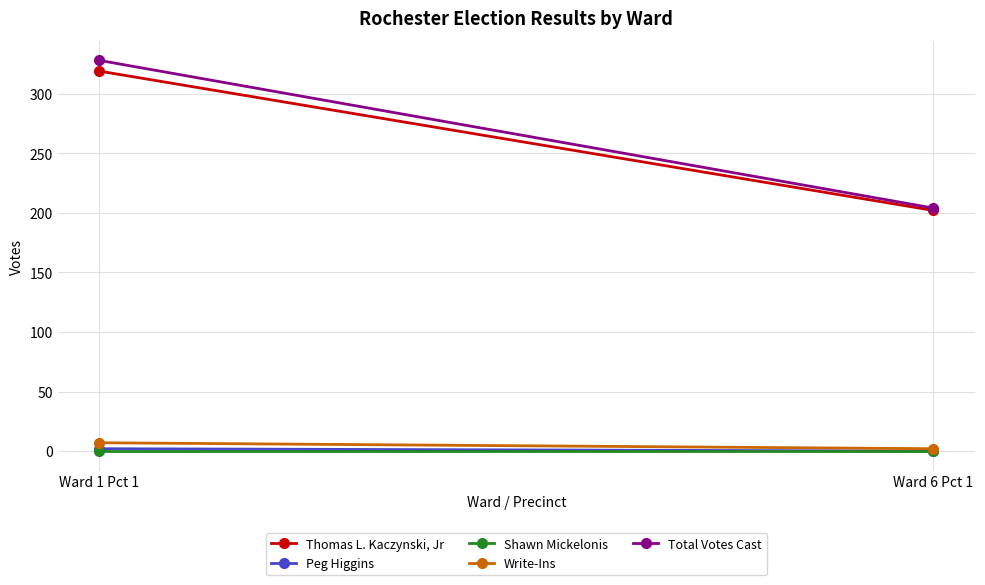

How many series are shown in this chart?

5